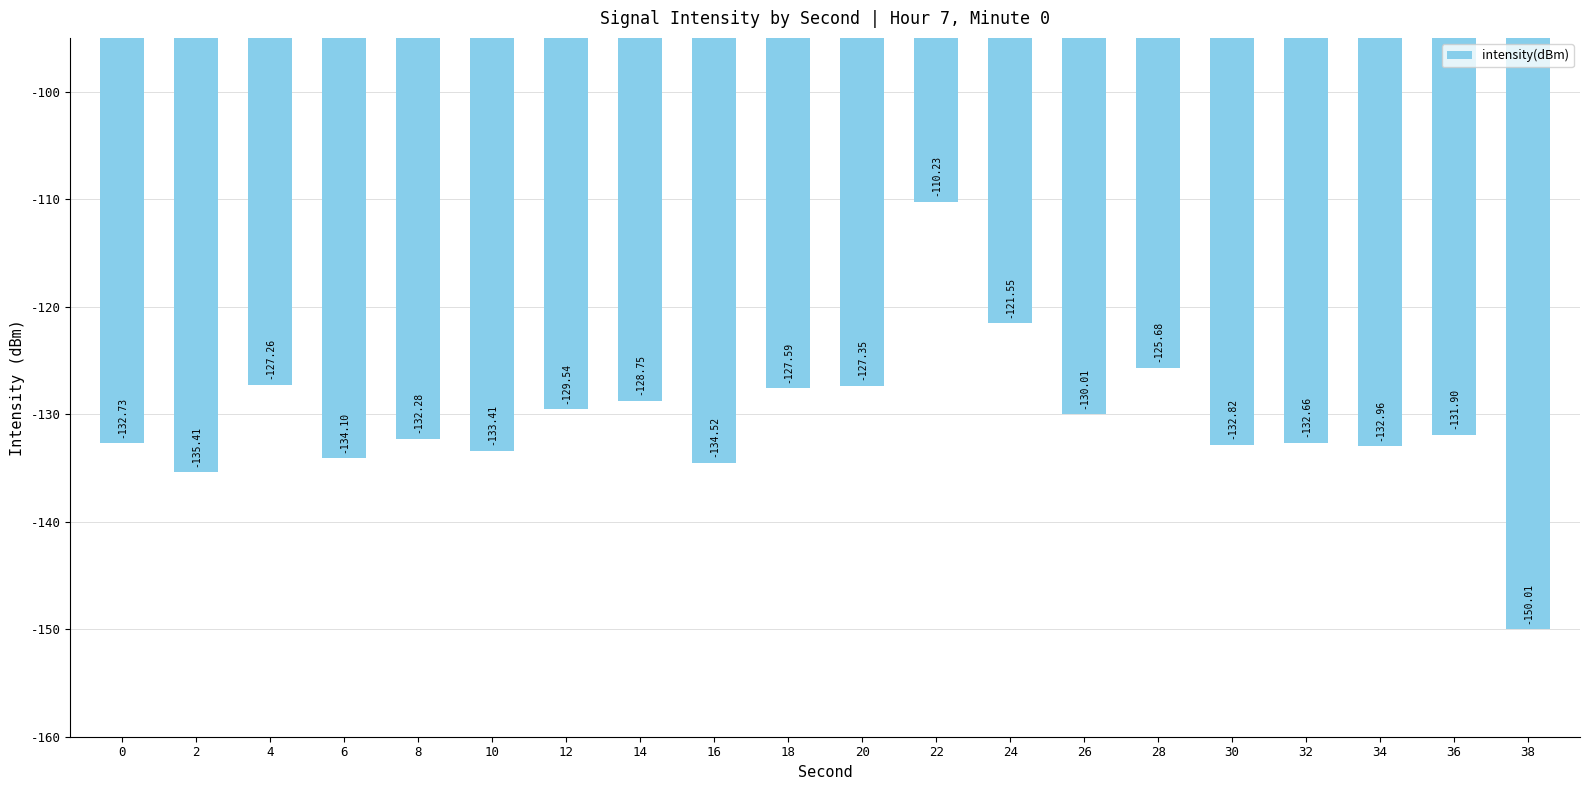

What is the change in value from 28 to 32?

-7.0